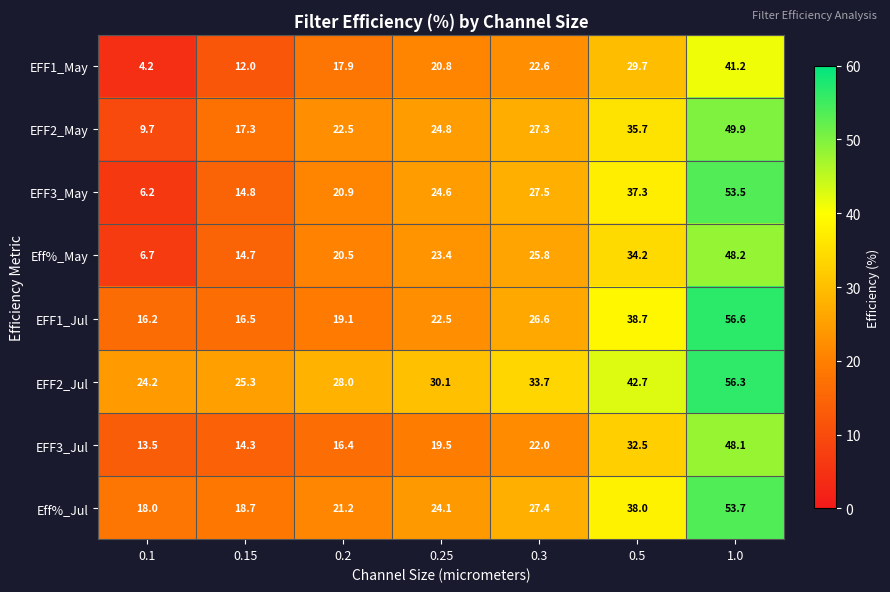

Rank the series at 0.15 from highest to lowest value.

EFF2_Jul, Eff%_Jul, EFF2_May, EFF1_Jul, EFF3_May, Eff%_May, EFF3_Jul, EFF1_May